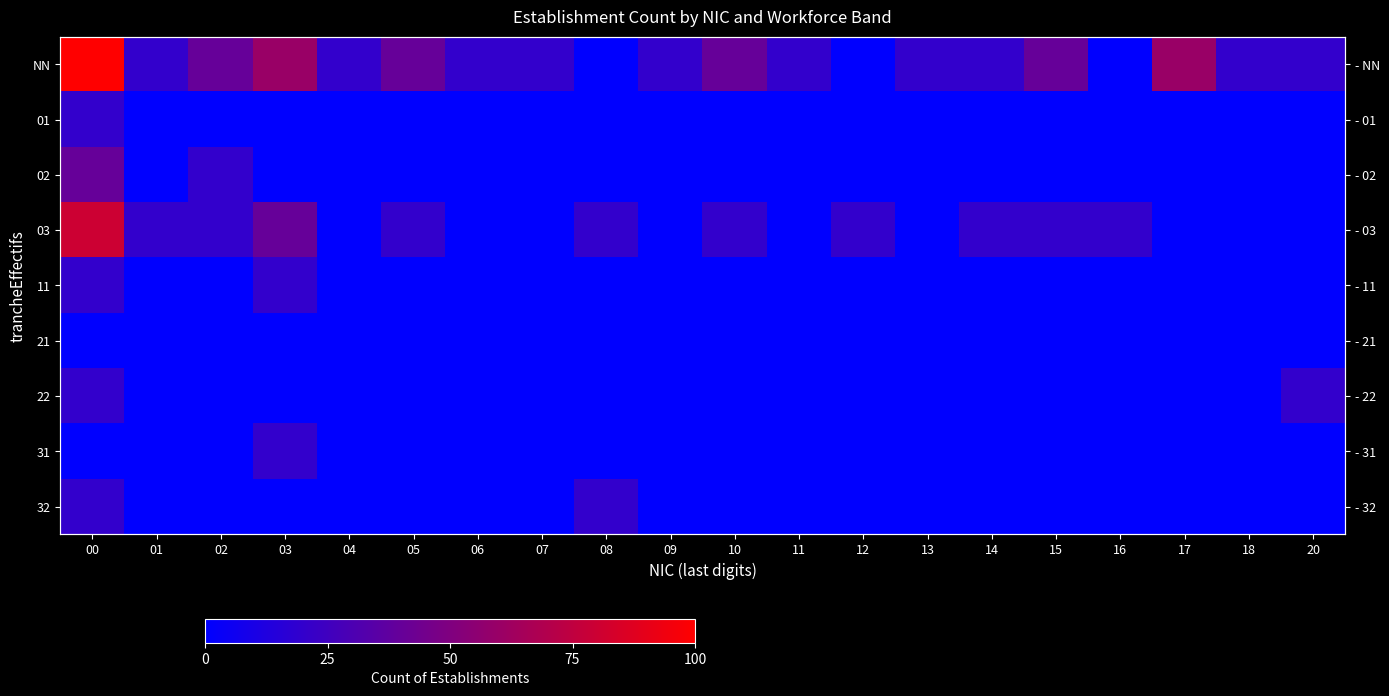

Where is 32 nearest to the value 10?

00